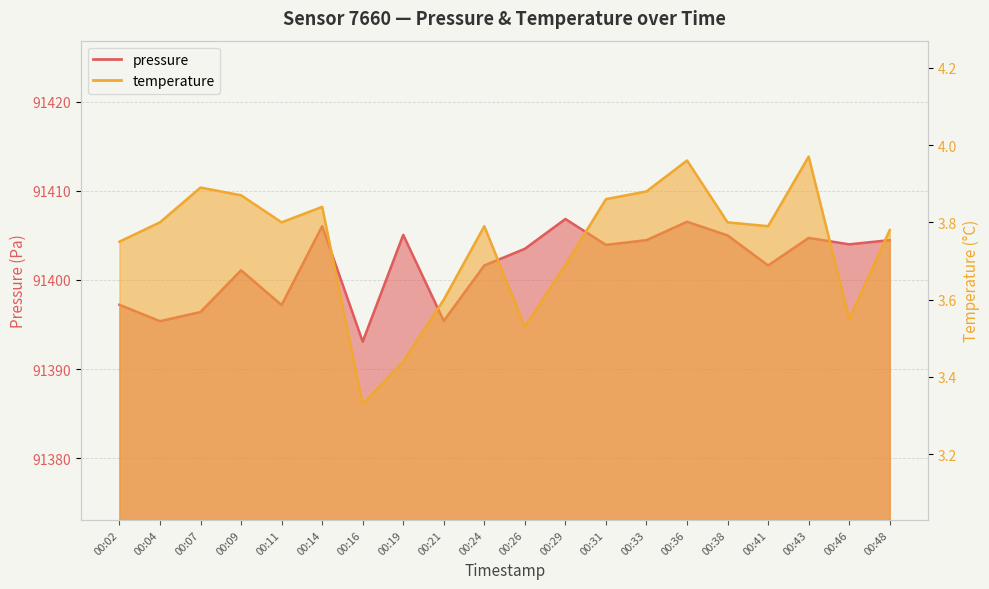

What are all the series names shown in the legend?

pressure, temperature